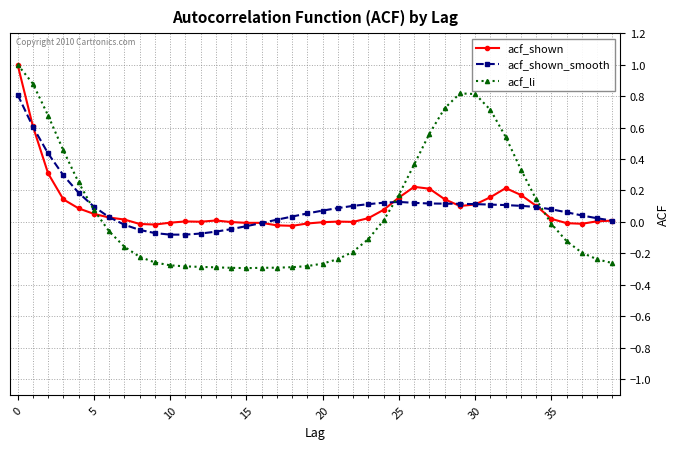

Which series has the largest range (max minus min)?

acf_li